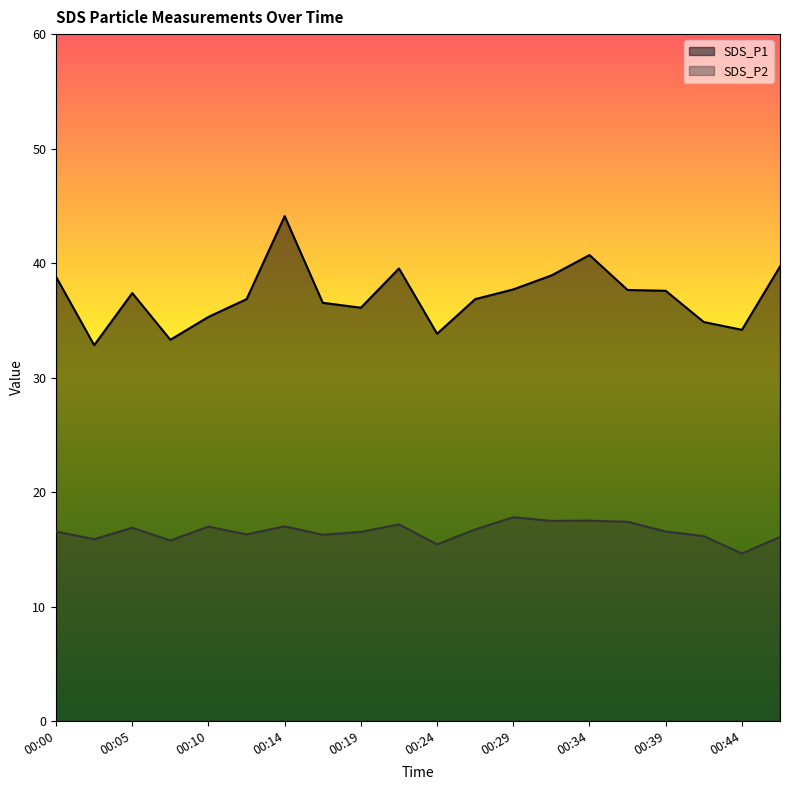

Reading right to left, extract all data points from this chart.

SDS_P1: 39.7	34.2	34.9	37.6	37.6	40.7	38.9	37.7	36.9	33.8	39.5	36.1	36.5	44.1	36.9	35.3	33.3	37.4	32.8	38.8
SDS_P2: 16.1	14.6	16.1	16.6	17.4	17.5	17.5	17.8	16.7	15.4	17.2	16.5	16.3	17.0	16.3	17.0	15.8	16.9	15.9	16.6